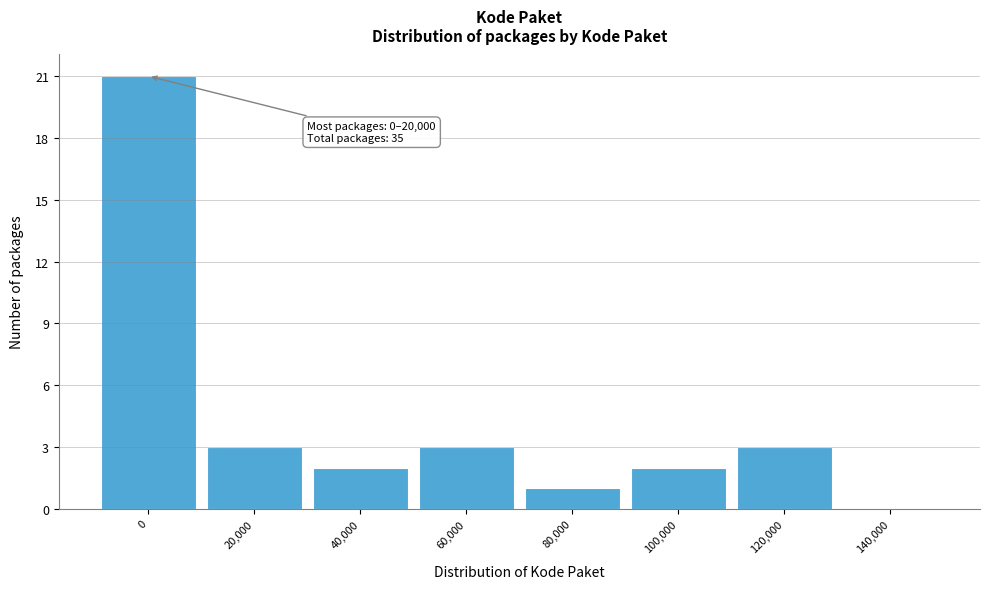

Reading left to right, extract all data points from this chart.

0=21	20,000=3	40,000=2	60,000=3	80,000=1	100,000=2	120,000=3	140,000=0